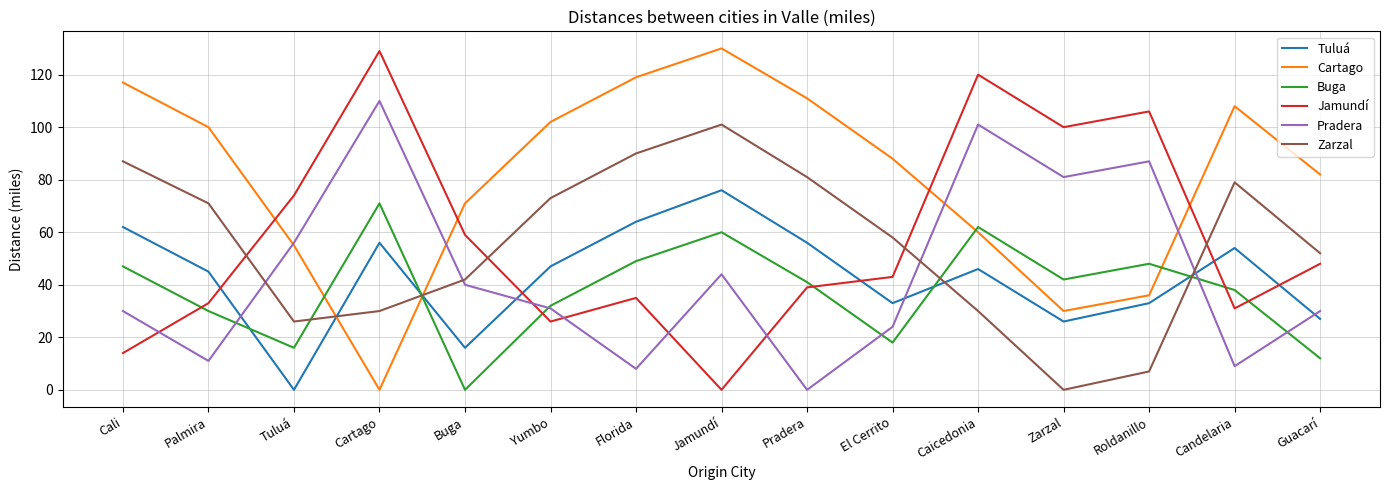

Rank the series at El Cerrito from highest to lowest value.

Cartago, Zarzal, Jamundí, Tuluá, Pradera, Buga